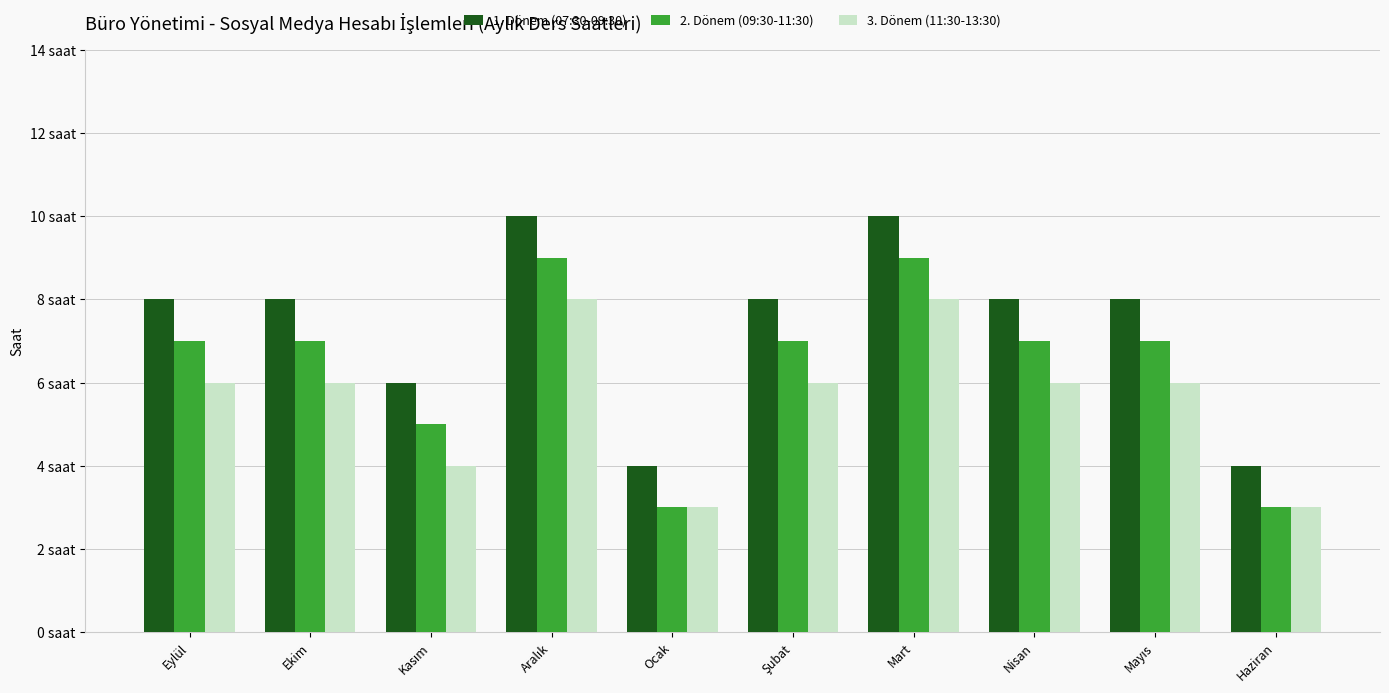

What are all the series names shown in the legend?

1. Dönem (07:30-09:30), 2. Dönem (09:30-11:30), 3. Dönem (11:30-13:30)